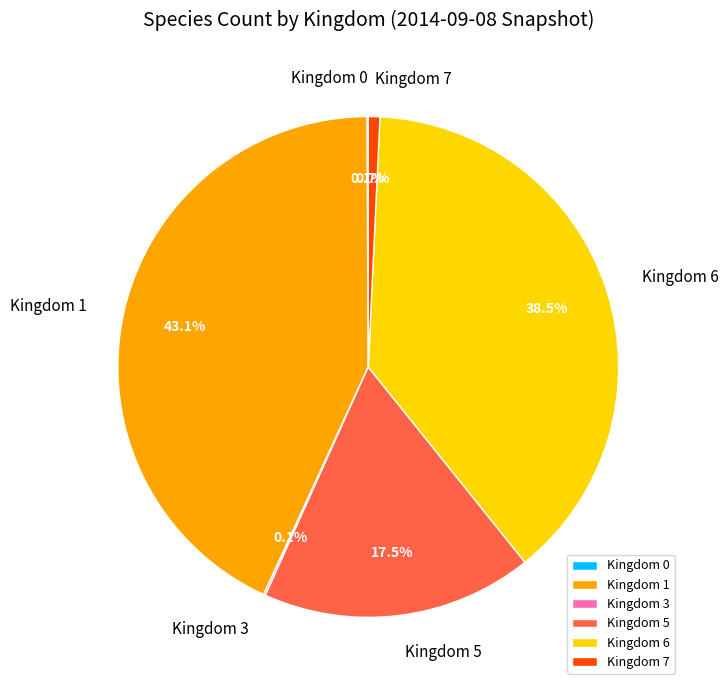

Combined, what portion of the pie is Kingdom 5 and Kingdom 6?

56.0%